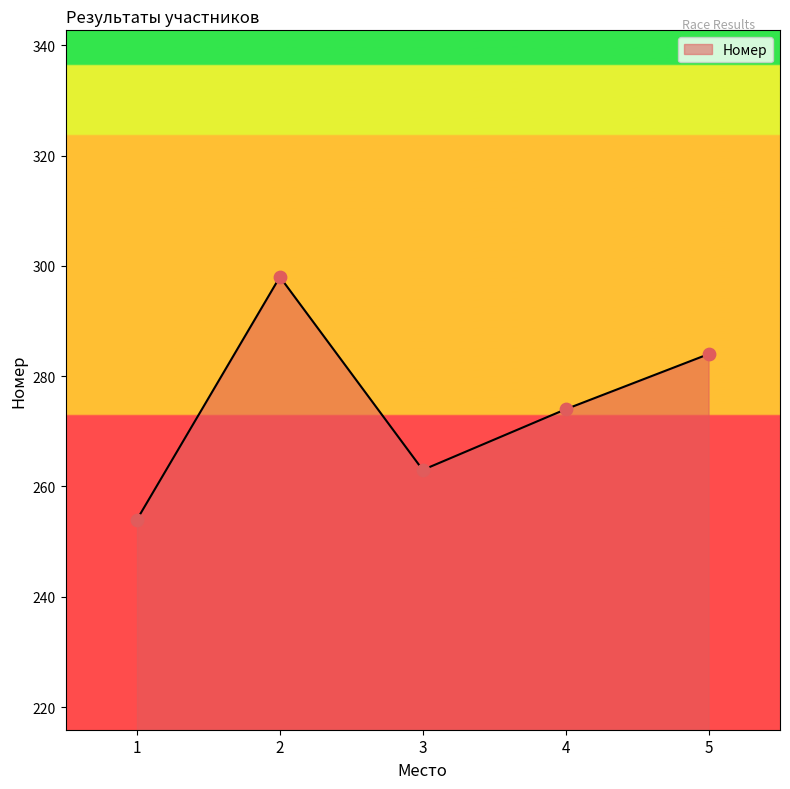

What is the change in value from 4 to 5?

+10